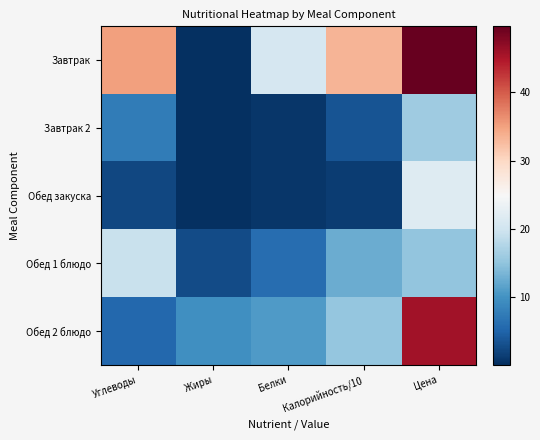

What is the difference between the highest and lowest values at Цена?

34.6